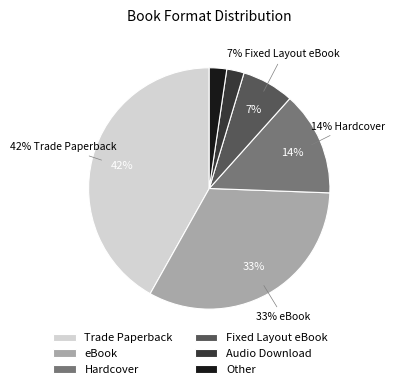

Do Hardcover and Other together represent more than half of the pie?

No